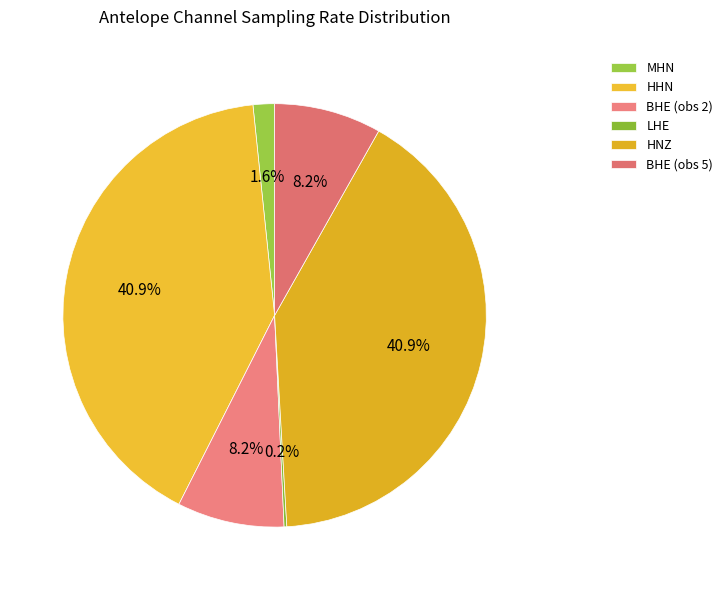

Count the number of slices in the pie.

6